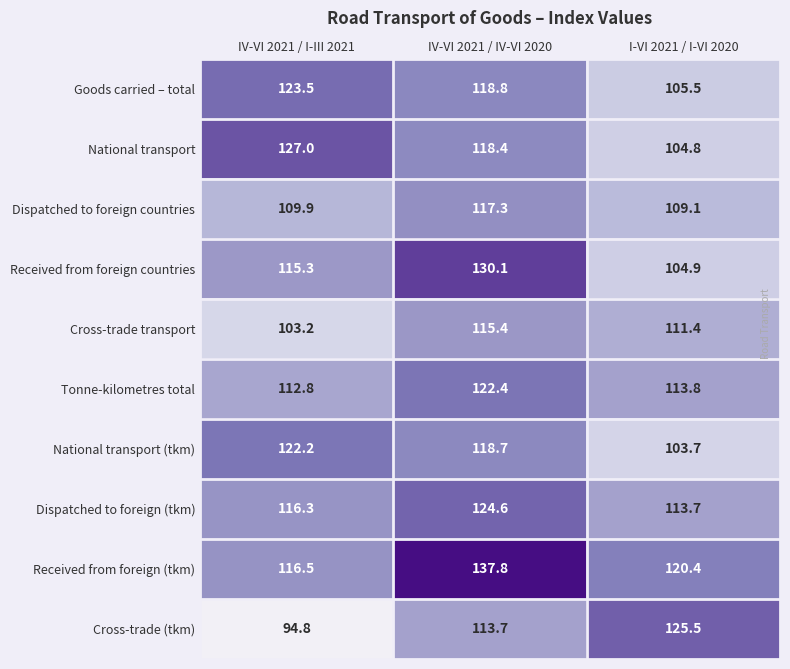

What is the difference between the maximum and minimum values in the Dispatched to foreign (tkm) series?

10.9